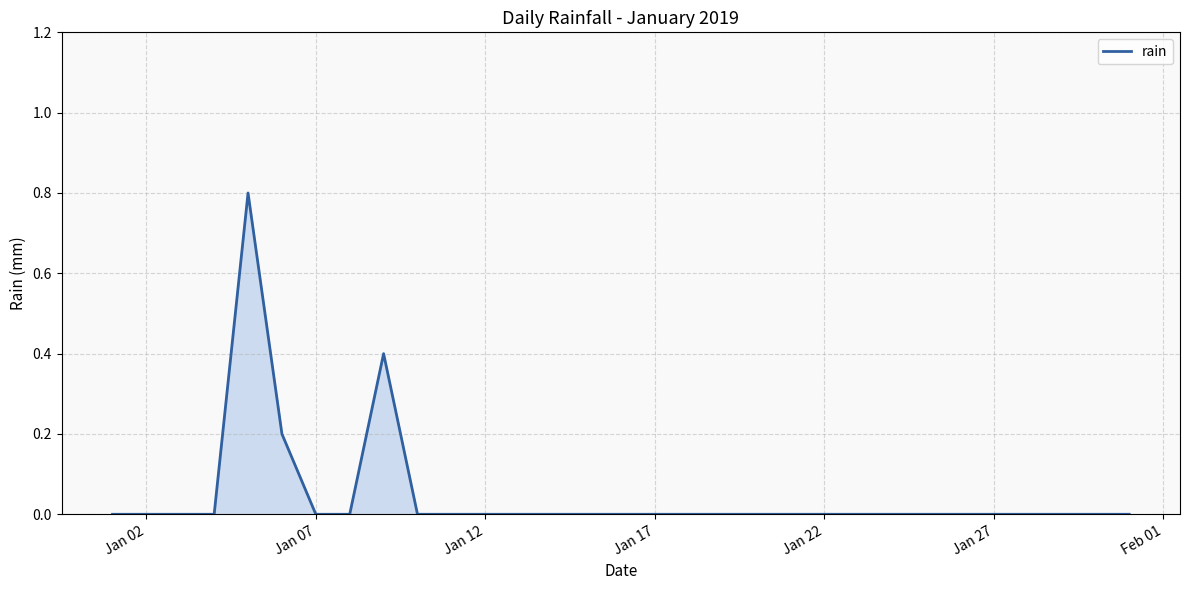

What is the greatest value displayed?

0.8